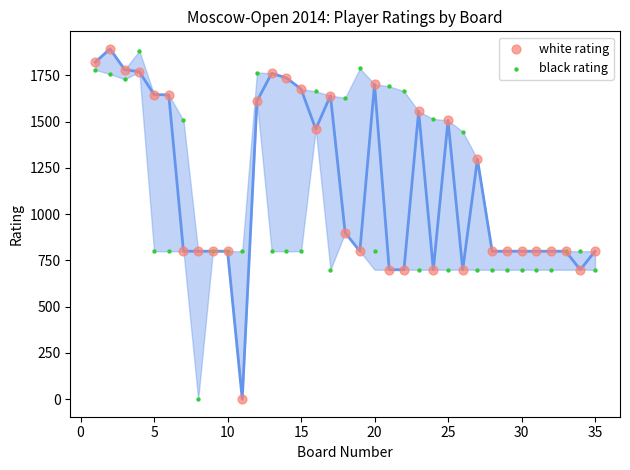

Which series contains the lowest Y value?

white rating